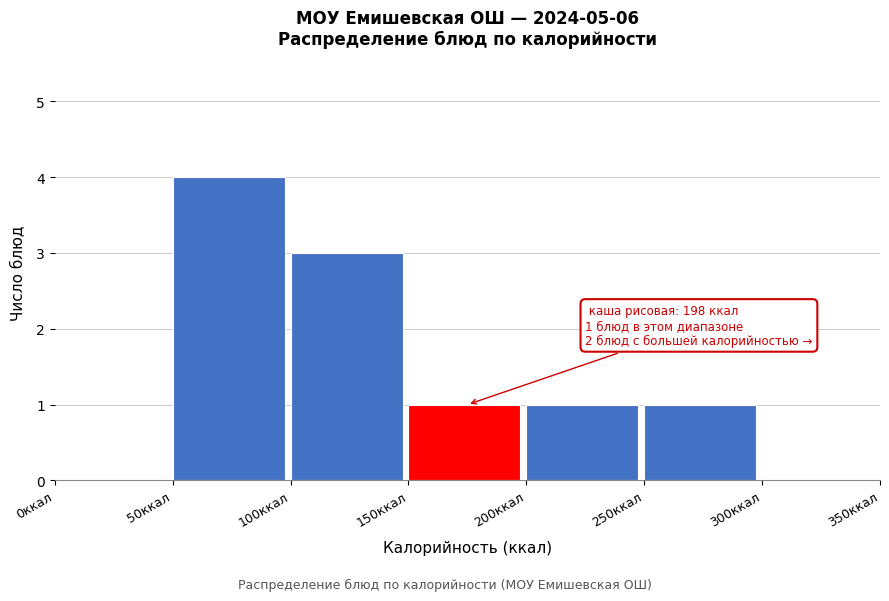

Which range on the x-axis has the tallest bar?

50 to 100